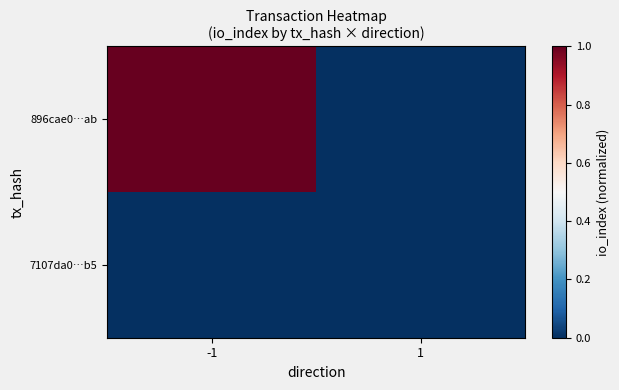

At which category does the chart reach its minimum across all series?

1